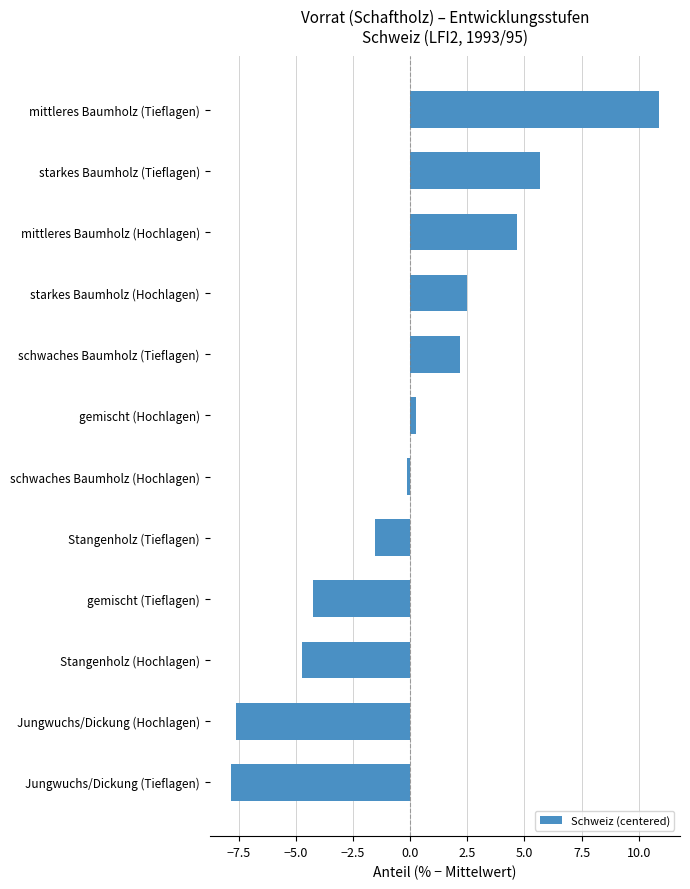

How many values are above zero?

6